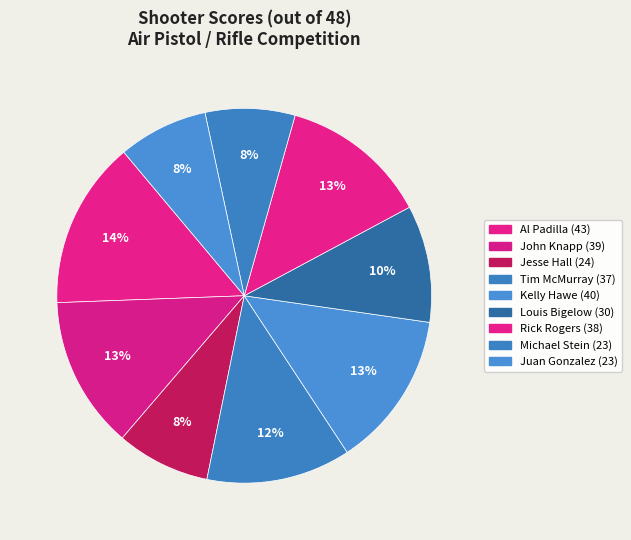

What is the largest slice in the pie chart?

Al Padilla